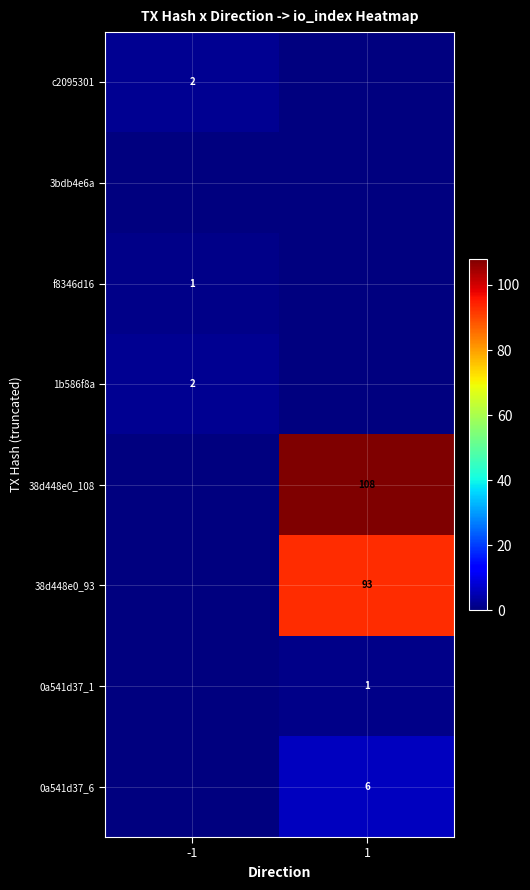

Is it true that 0a541d37_6 equals 6 at 1?

True